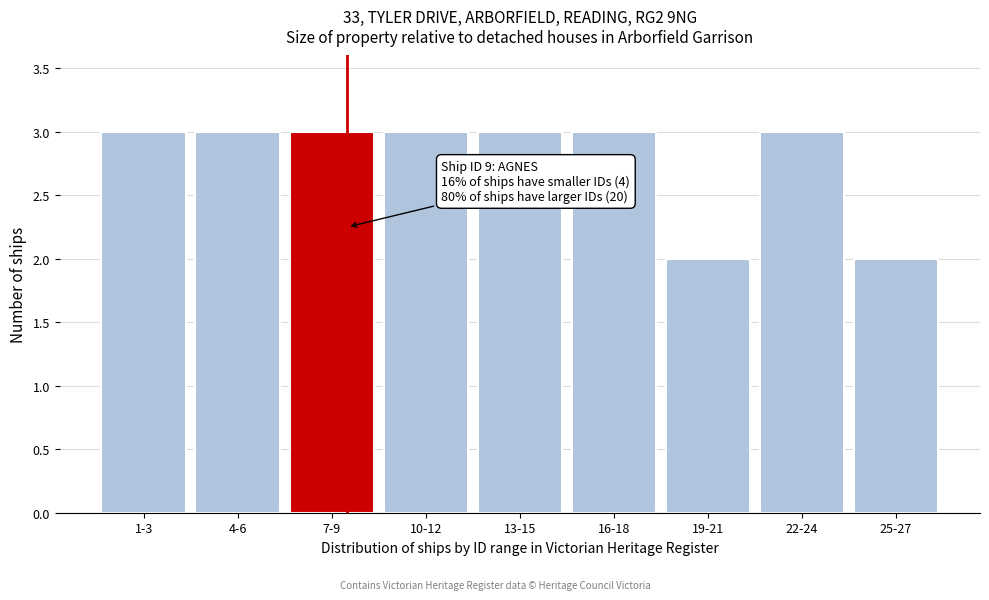

Reading right to left, transcribe all the data shown in this chart.

2	3	2	3	3	3	3	3	3